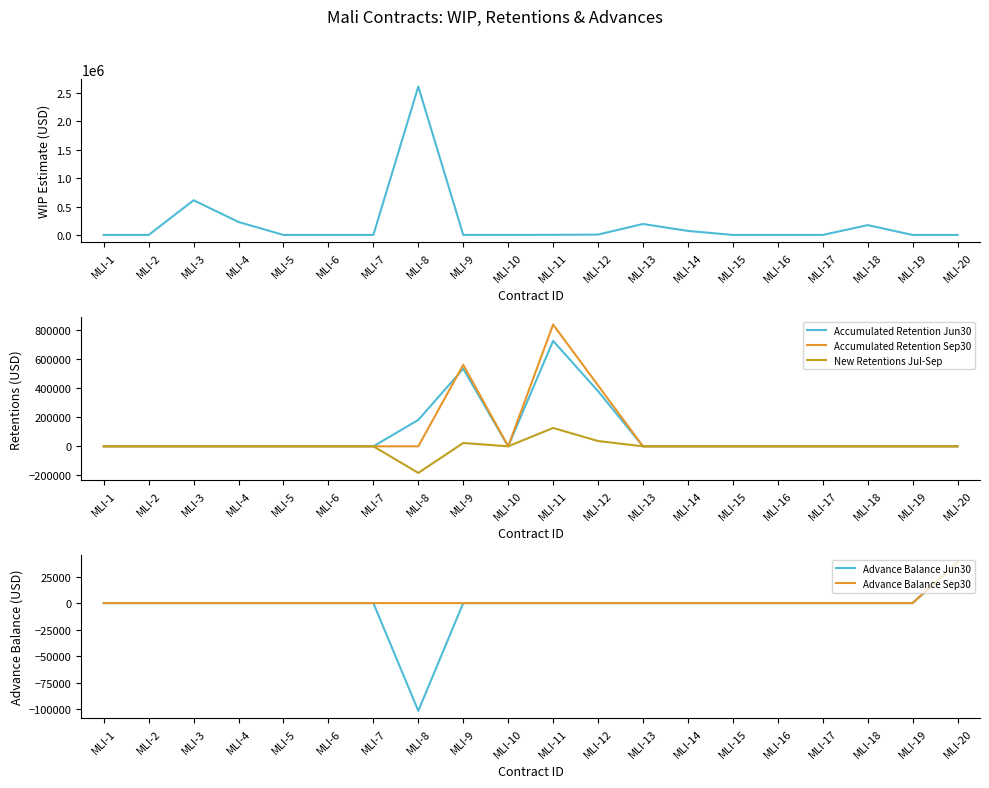

Does the chart display data point markers on the line(s)?

No